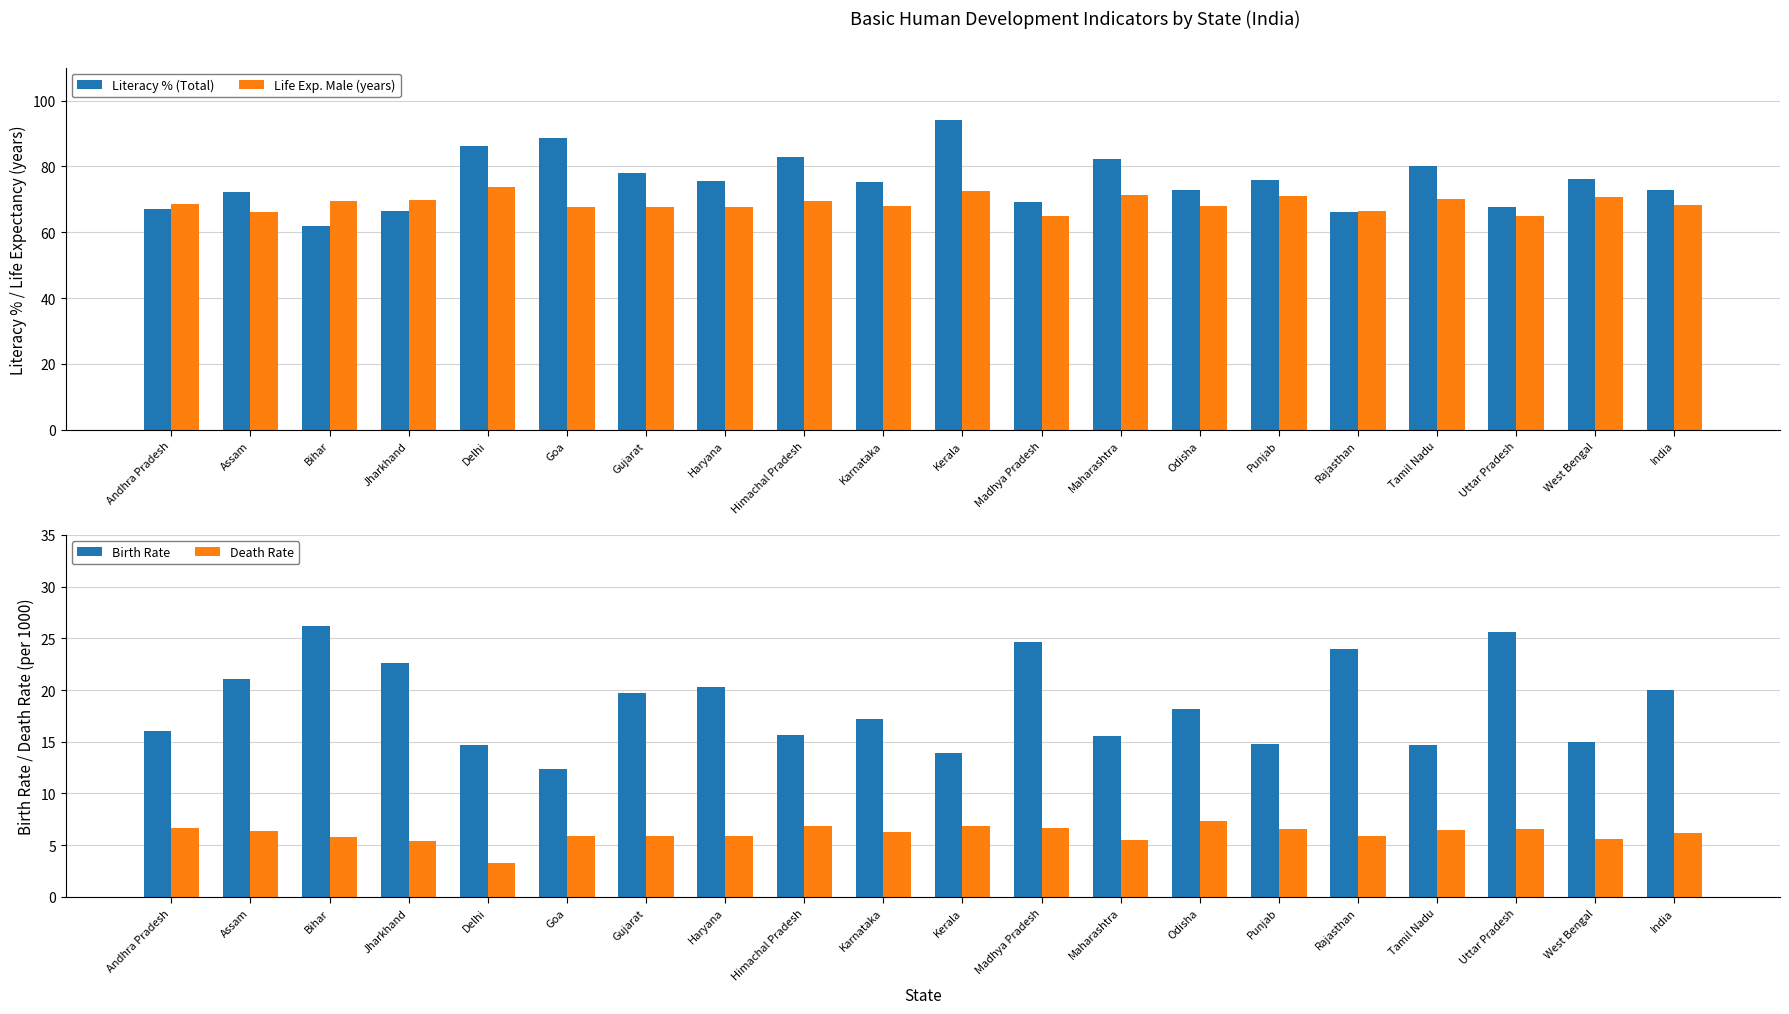

What is the value of the Literacy % (Total) bar at the 5th from the left?

86.2